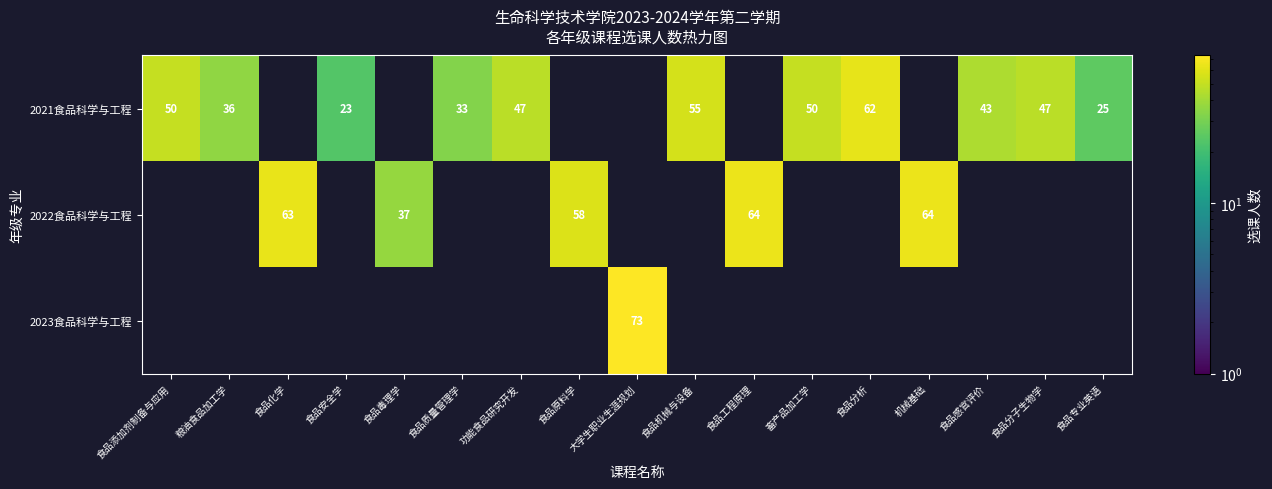

The value of 2022食品科学与工程 at 机械基础 is 64. True or false?

True